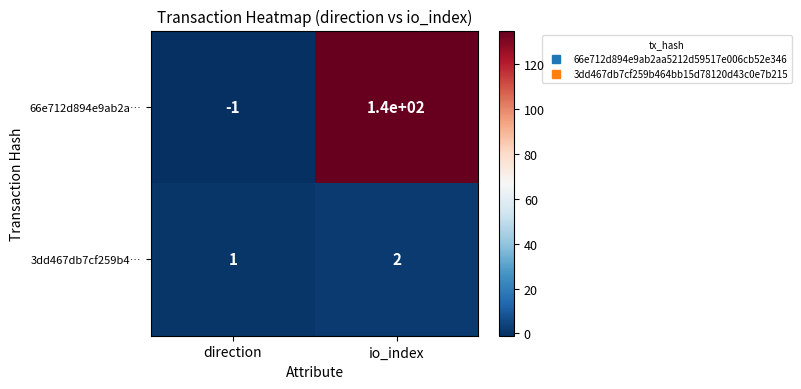

Which category has the lowest value across all series?

direction